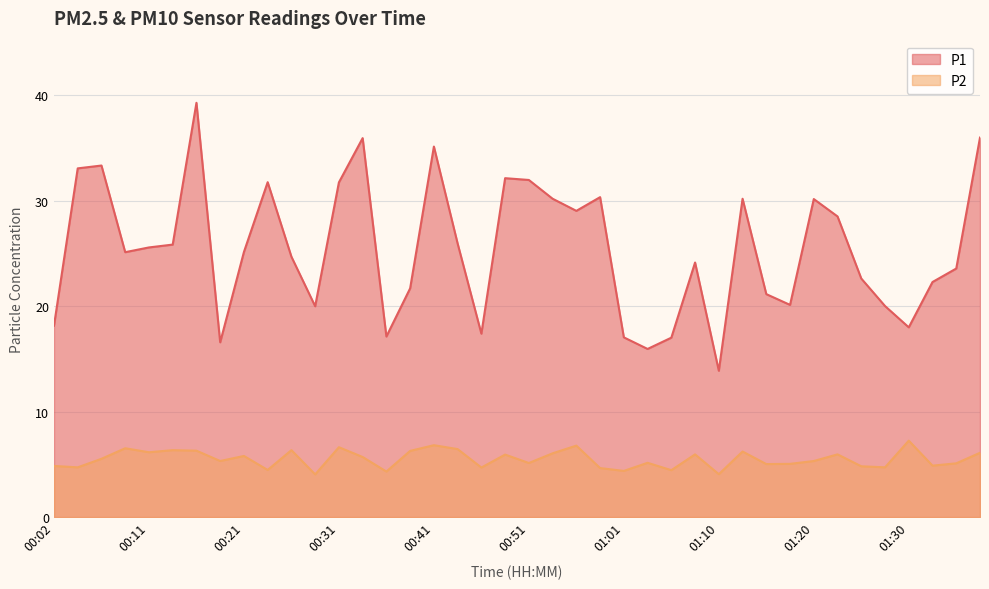

How many lines are shown in the chart?

2